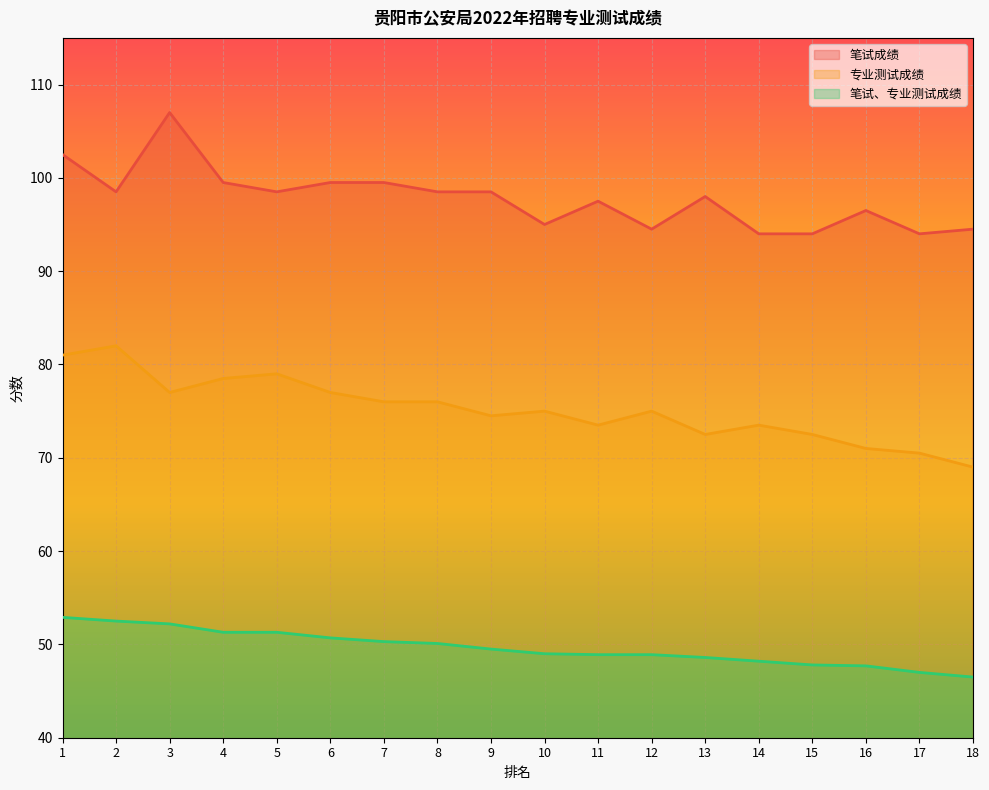

Is it true that 专业测试成绩 equals 75.0 at 12?

True